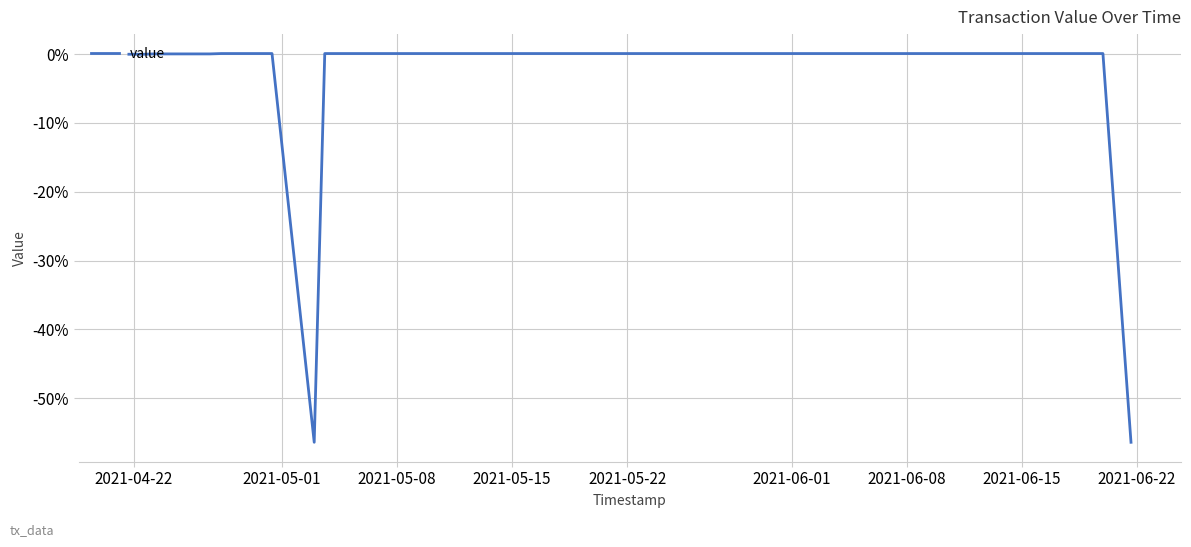

What is the difference between the maximum and minimum values?

56.5